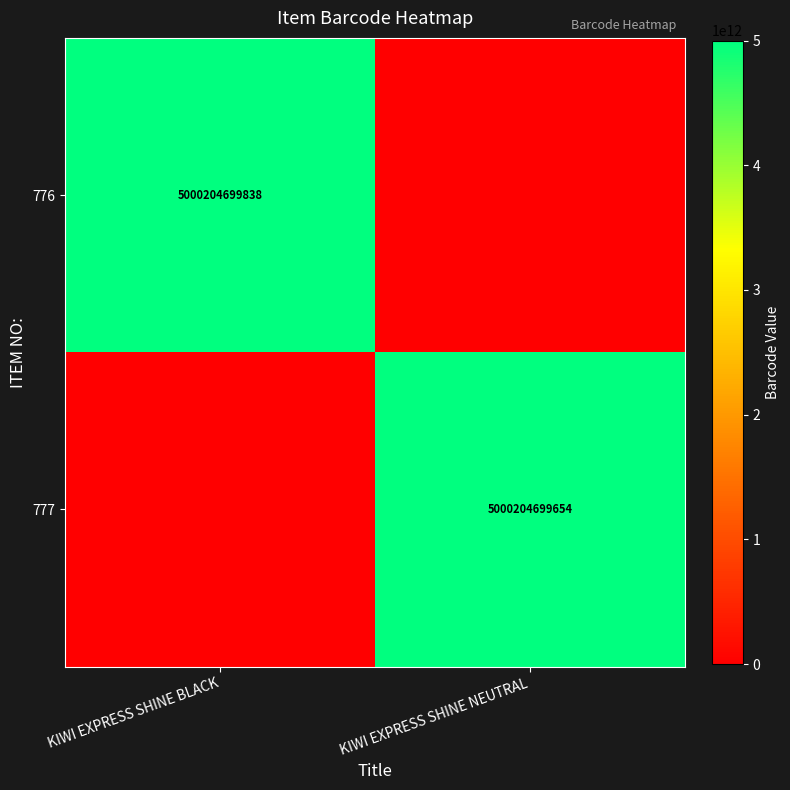

Is it true that 777 equals 7996543427882 at KIWI EXPRESS SHINE NEUTRAL?

False